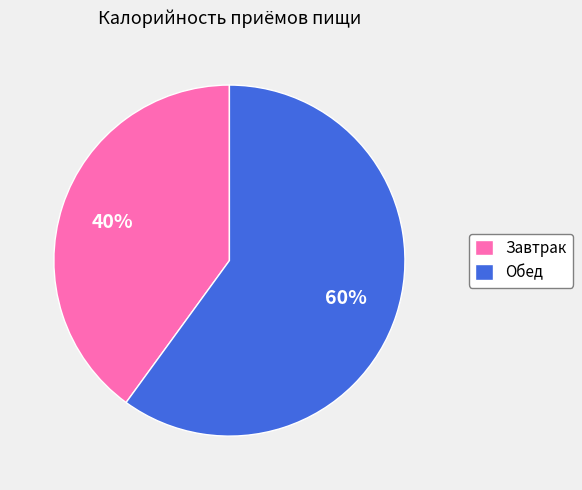

To the nearest percent, what portion does Завтрак represent?

40%